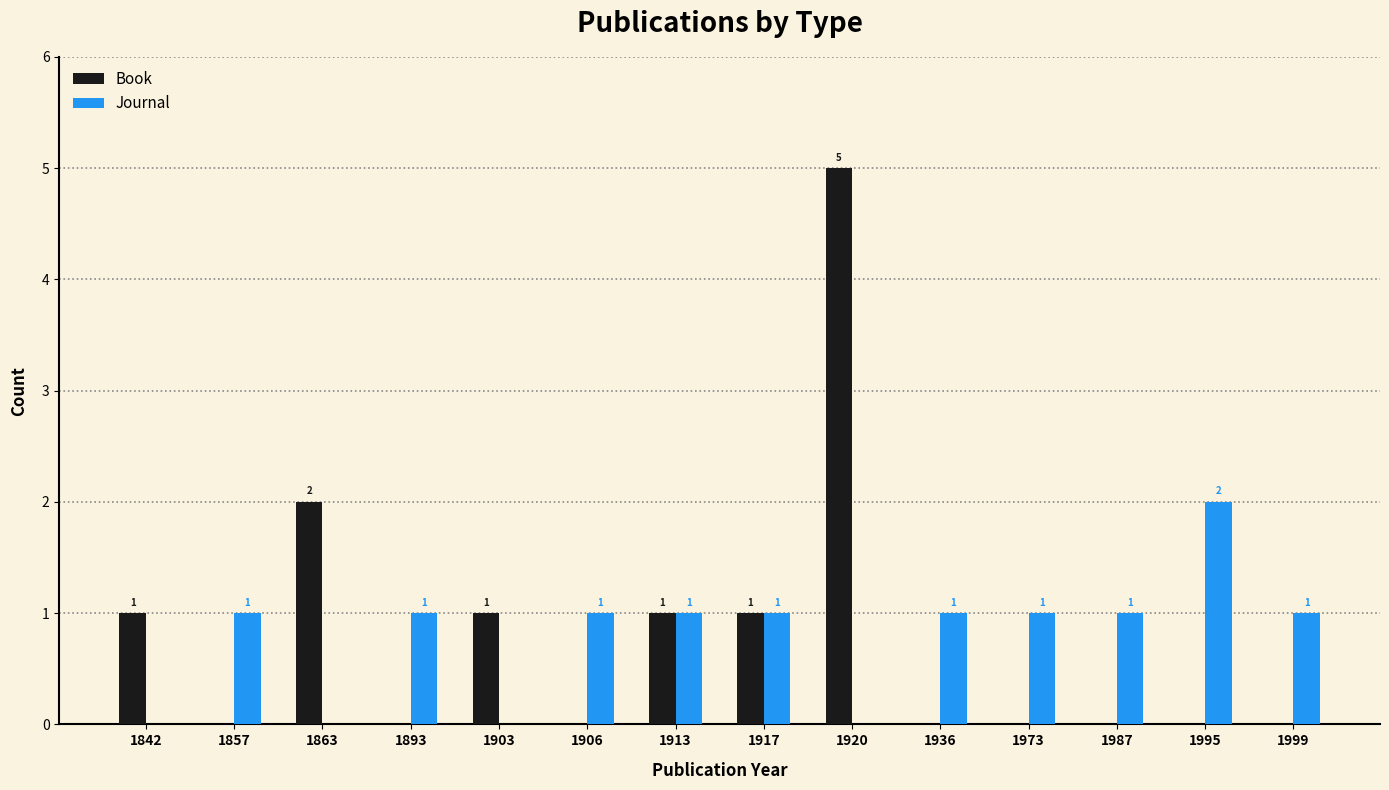

How many Book values are between 0 and 1?

12